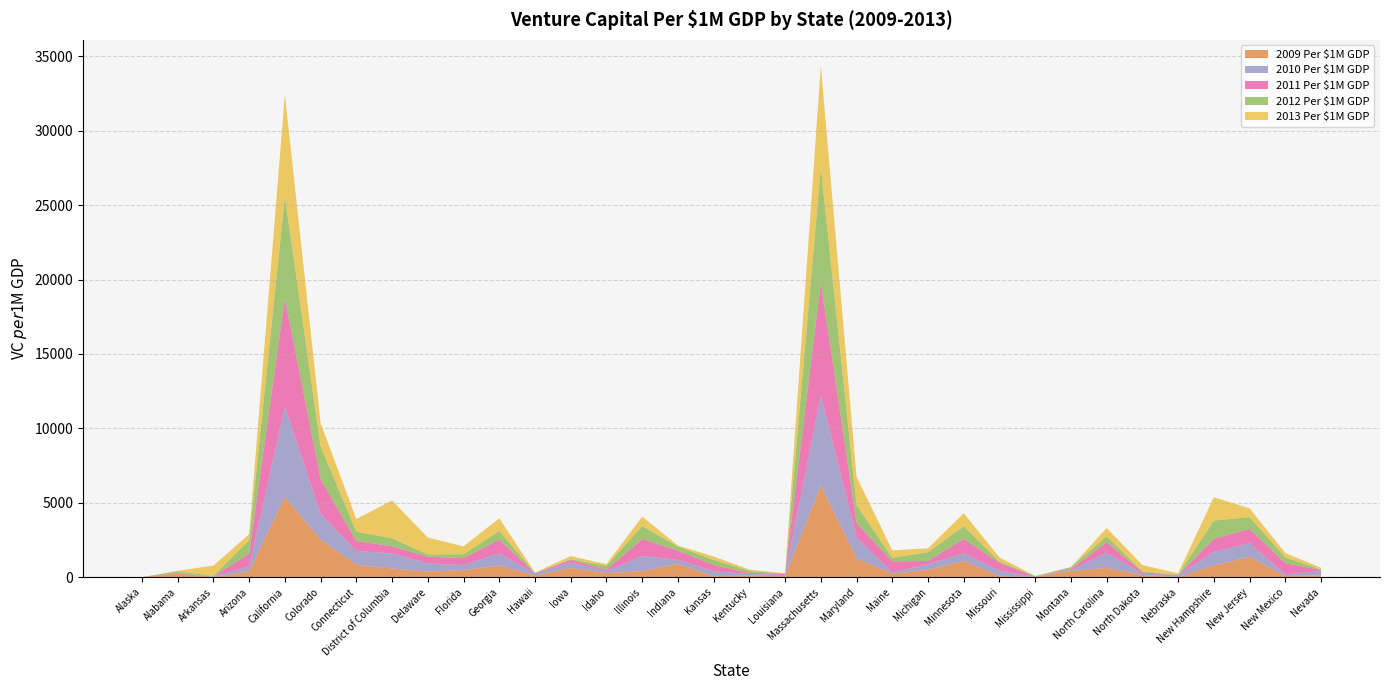

Reading left to right, transcribe all the data shown in this chart.

2009 Per $1M GDP: Alaska=0.0	Alabama=255.4	Arkansas=0.0	Arizona=380.9	California=5392.2	Colorado=2518.9	Connecticut=827.1	District of Columbia=580.6	Delaware=367.4	Florida=473.4	Georgia=776.2	Hawaii=113.2	Iowa=615.7	Idaho=270.2	Illinois=406.1	Indiana=884.4	Kansas=62.2	Kentucky=112.7	Louisiana=62.0	Massachusetts=6160.5	Maryland=1265.8	Maine=225.6	Michigan=487.2	Minnesota=1088.2	Missouri=69.5	Mississippi=13.6	Montana=406.9	North Carolina=622.6	North Dakota=146.2	Nebraska=0.0	New Hampshire=788.0	New Jersey=1362.2	New Mexico=67.3	Nevada=128.2
2010 Per $1M GDP: Alaska=0.0	Alabama=3.4	Arkansas=44.9	Arizona=316.6	California=6081.4	Colorado=1753.2	Connecticut=933.2	District of Columbia=1007.9	Delaware=558.3	Florida=328.6	Georgia=823.6	Hawaii=141.2	Iowa=363.1	Idaho=139.8	Illinois=1009.1	Indiana=282.3	Kansas=330.1	Kentucky=100.6	Louisiana=77.1	Massachusetts=6059.5	Maryland=1412.9	Maine=84.1	Michigan=391.1	Minnesota=510.2	Missouri=376.0	Mississippi=0.0	Montana=50.9	North Carolina=1018.2	North Dakota=89.1	Nebraska=126.2	New Hampshire=909.3	New Jersey=914.6	New Mexico=120.3	Nevada=281.5
2011 Per $1M GDP: Alaska=0.0	Alabama=19.3	Arkansas=0.0	Arizona=887.5	California=7251.4	Colorado=2312.6	Connecticut=666.6	District of Columbia=482.6	Delaware=447.6	Florida=470.3	Georgia=909.6	Hawaii=8.6	Iowa=190.6	Idaho=90.3	Illinois=1137.2	Indiana=609.3	Kansas=423.0	Kentucky=72.7	Louisiana=90.1	Massachusetts=7571.7	Maryland=962.6	Maine=746.4	Michigan=211.4	Minnesota=960.4	Missouri=517.2	Mississippi=10.4	Montana=79.9	North Carolina=708.8	North Dakota=98.8	Nebraska=0.0	New Hampshire=877.4	New Jersey=963.9	New Mexico=743.3	Nevada=77.0
2012 Per $1M GDP: Alaska=0.0	Alabama=121.9	Arkansas=42.0	Arizona=896.6	California=6830.3	Colorado=2192.1	Connecticut=623.4	District of Columbia=537.3	Delaware=152.1	Florida=263.5	Georgia=598.5	Hawaii=8.9	Iowa=40.4	Idaho=260.2	Illinois=884.7	Indiana=274.3	Kansas=342.6	Kentucky=132.8	Louisiana=2.5	Massachusetts=7745.1	Maryland=1205.9	Maine=240.2	Michigan=589.4	Minnesota=871.4	Missouri=79.7	Mississippi=45.5	Montana=132.3	North Carolina=400.5	North Dakota=48.5	Nebraska=30.2	New Hampshire=1227.1	New Jersey=789.2	New Mexico=393.9	Nevada=25.4
2013 Per $1M GDP: Alaska=0.0	Alabama=21.9	Arkansas=688.4	Arizona=406.1	California=6873.3	Colorado=1577.6	Connecticut=852.5	District of Columbia=2544.8	Delaware=1129.0	Florida=531.5	Georgia=845.9	Hawaii=32.8	Iowa=202.5	Idaho=104.4	Illinois=629.1	Indiana=73.8	Kansas=228.0	Kentucky=83.8	Louisiana=22.6	Massachusetts=6849.8	Maryland=1896.7	Maine=502.9	Michigan=256.8	Minnesota=864.8	Missouri=279.9	Mississippi=6.7	Montana=0.6	North Carolina=550.8	North Dakota=427.0	Nebraska=100.8	New Hampshire=1568.8	New Jersey=594.0	New Mexico=290.6	Nevada=114.5